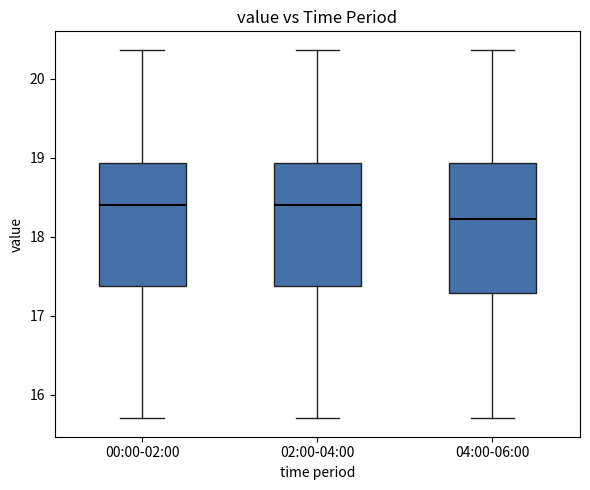

Reading left to right, transcribe this box plot: for each box, give where its median line is, the range the box spans, and where its two whiskers end, as read against the y-axis. The values are not printed on the chart, so give them approximately, as read against the axis.

00:00-02:00: median 18.4, box 17.4 to 18.9, whiskers 15.7 to 20.4
02:00-04:00: median 18.4, box 17.4 to 18.9, whiskers 15.7 to 20.4
04:00-06:00: median 18.2, box 17.3 to 18.9, whiskers 15.7 to 20.4